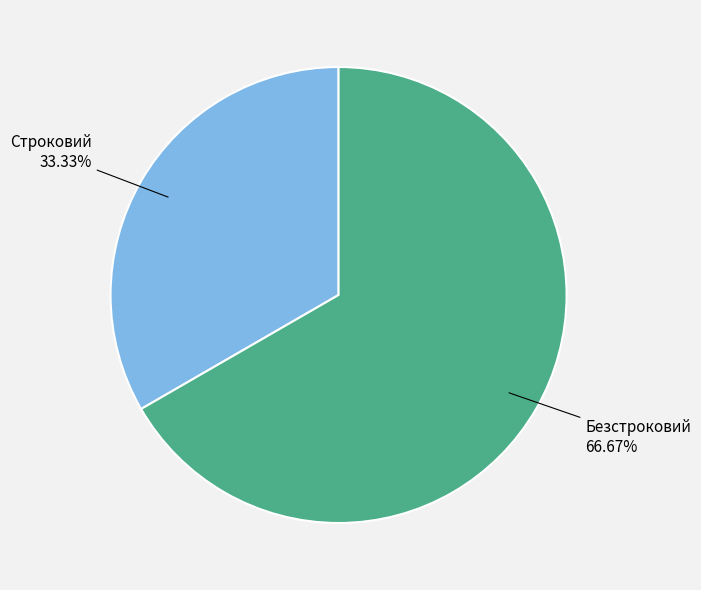

Is it true that Безстроковий is 54% of the pie?

False